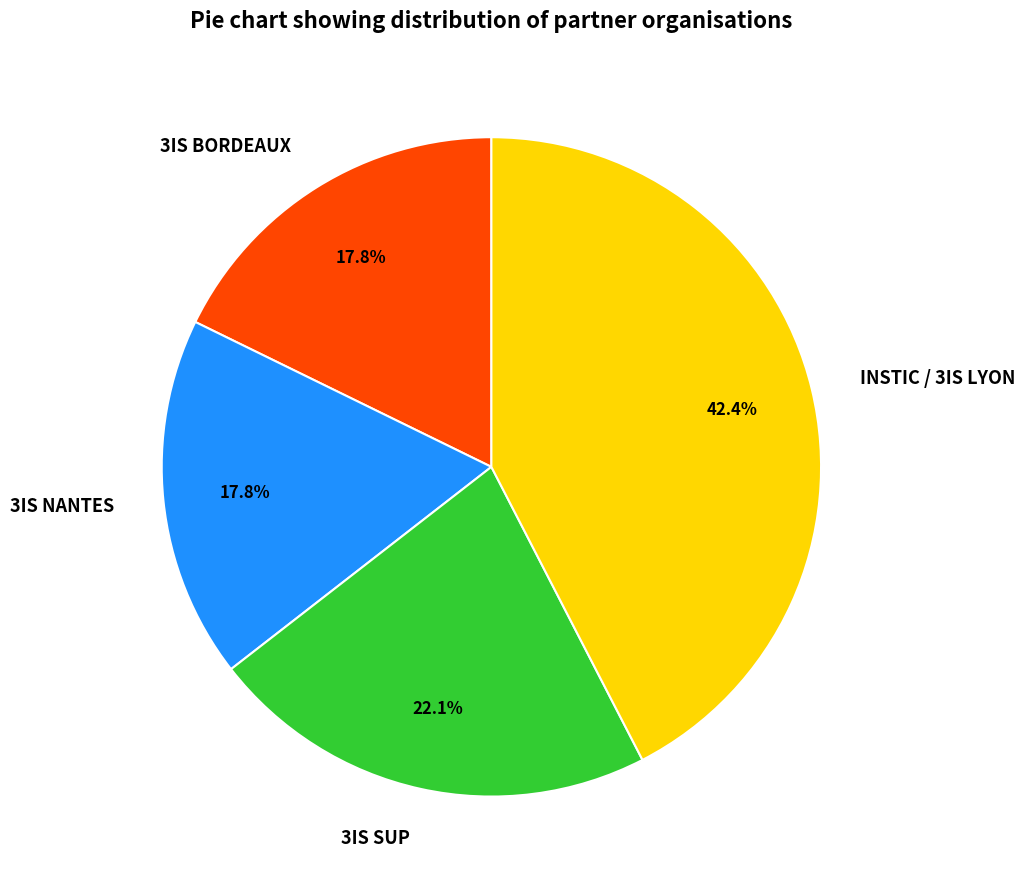

Which category has the biggest portion of the pie?

INSTIC / 3IS LYON